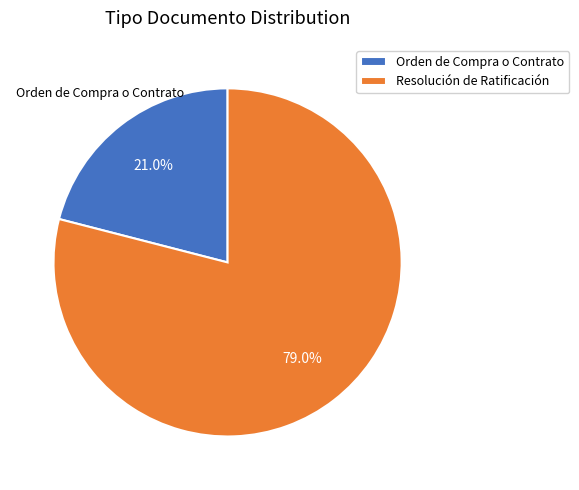

What is the ratio of the value at Orden de Compra o Contrato to the value at Resolución de Ratificación?

0.3